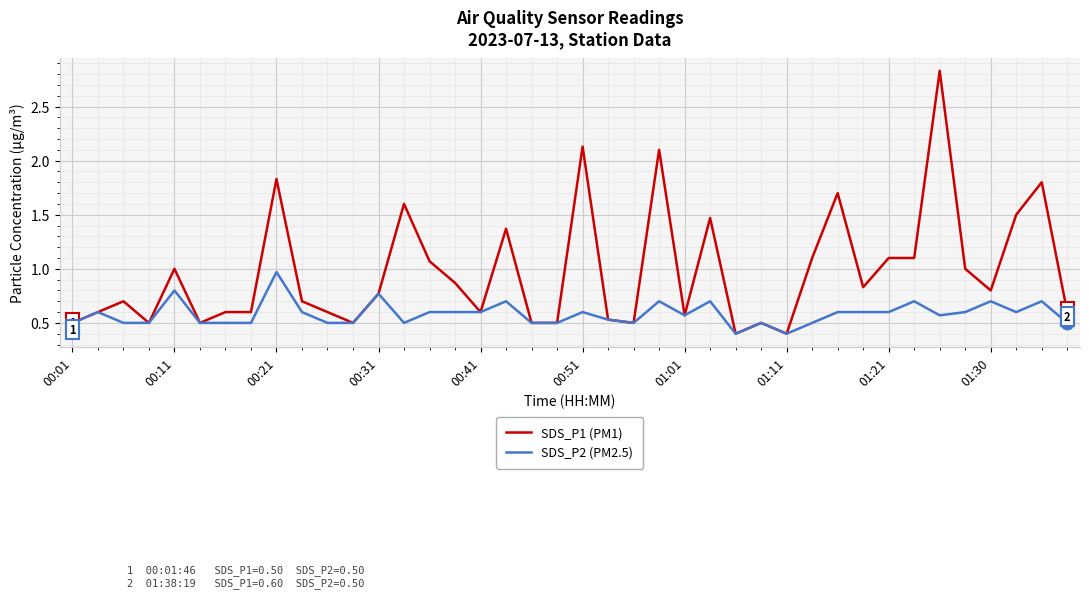

What is the minimum value for SDS_P1 (PM1)?

0.4